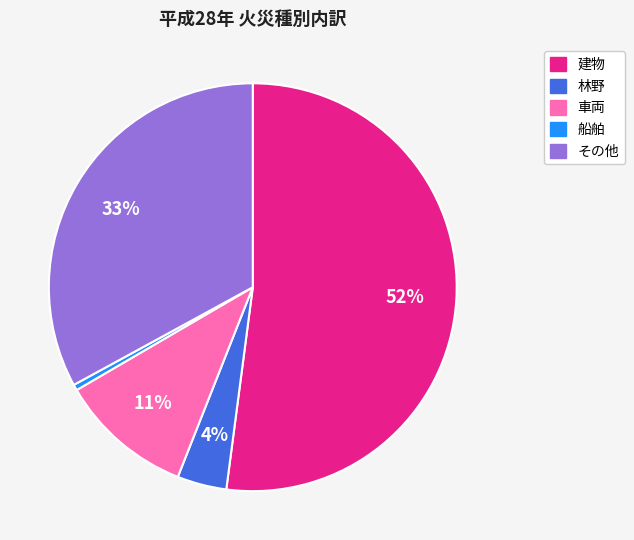

Is the sum of 船舶 and 林野 greater than half?

No